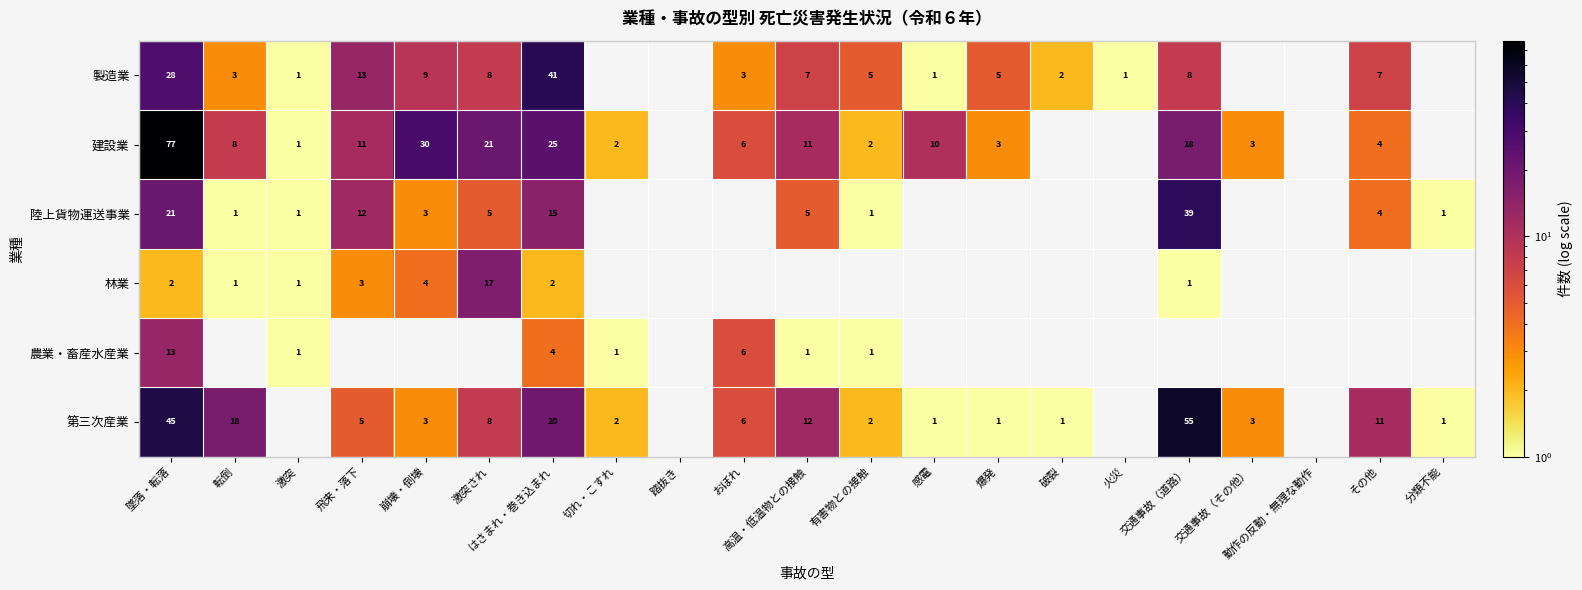

At how many categories does at least one series exceed 29?

4